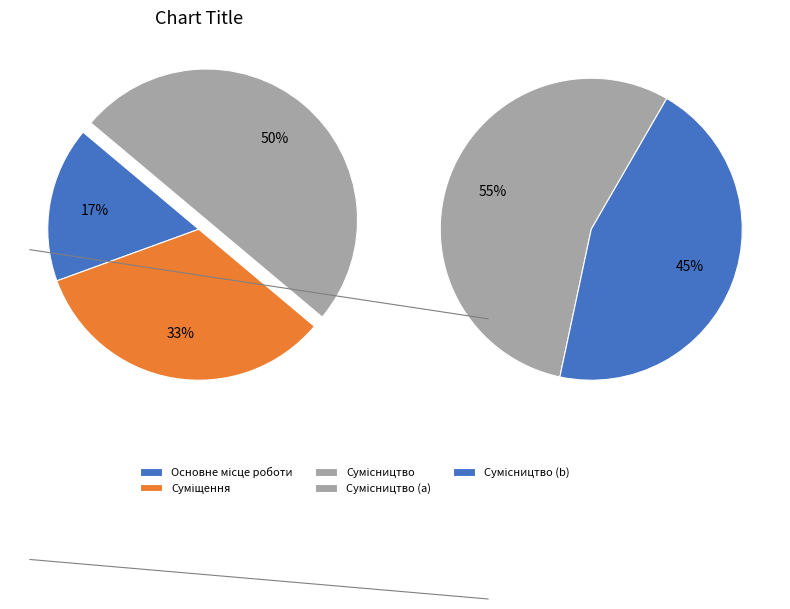

The Основне місце роботи slice represents 6% of the pie. True or false?

False